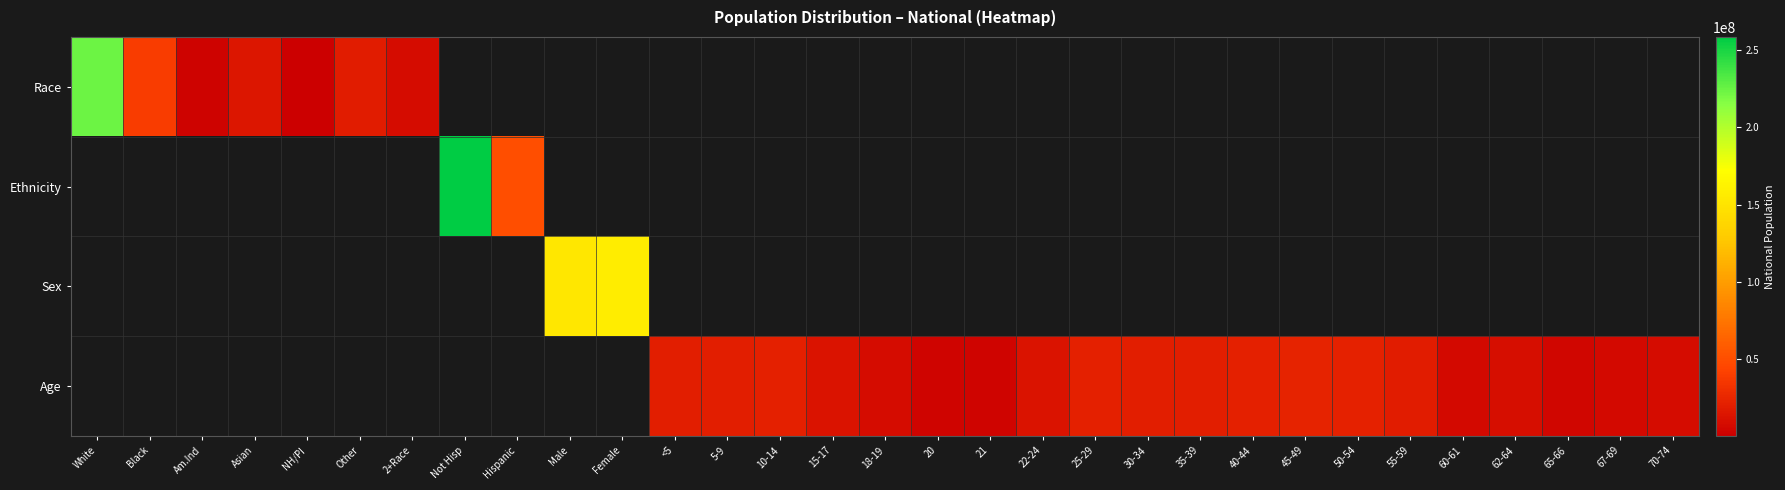

What is the lowest value of the Race series?

540013.0